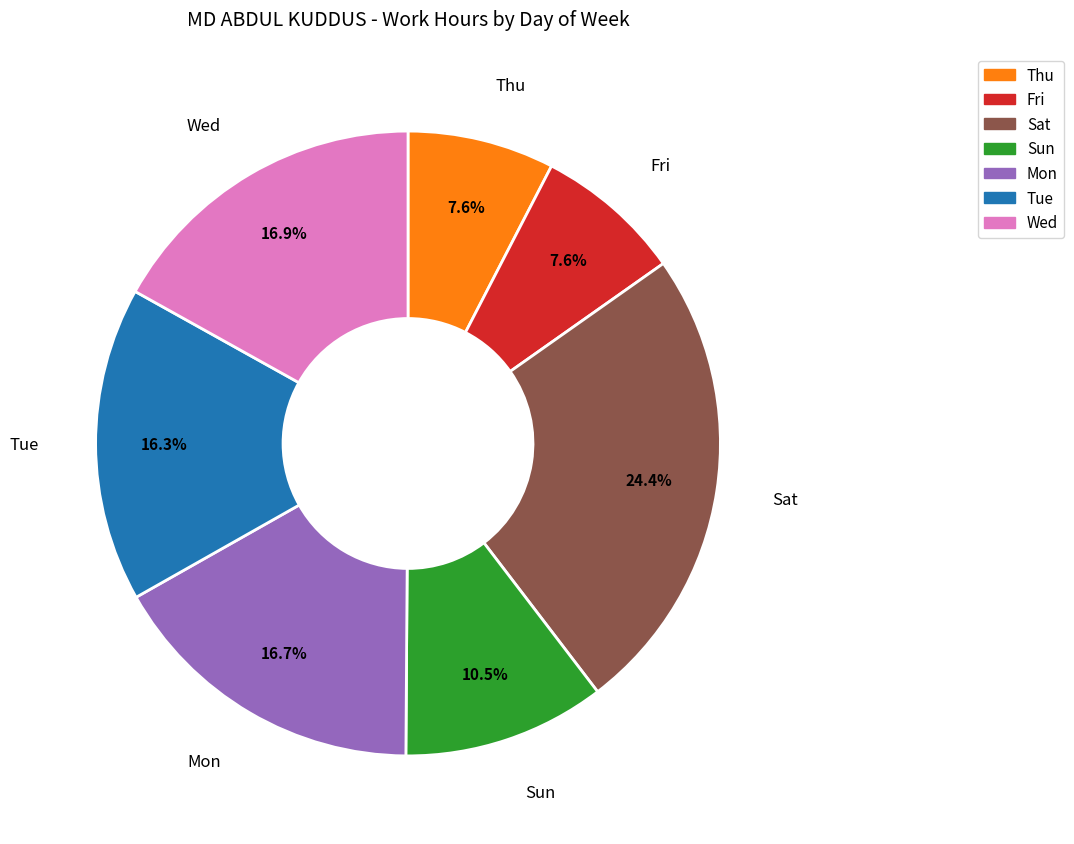

How much of the chart is everything except Sat?

75.6%